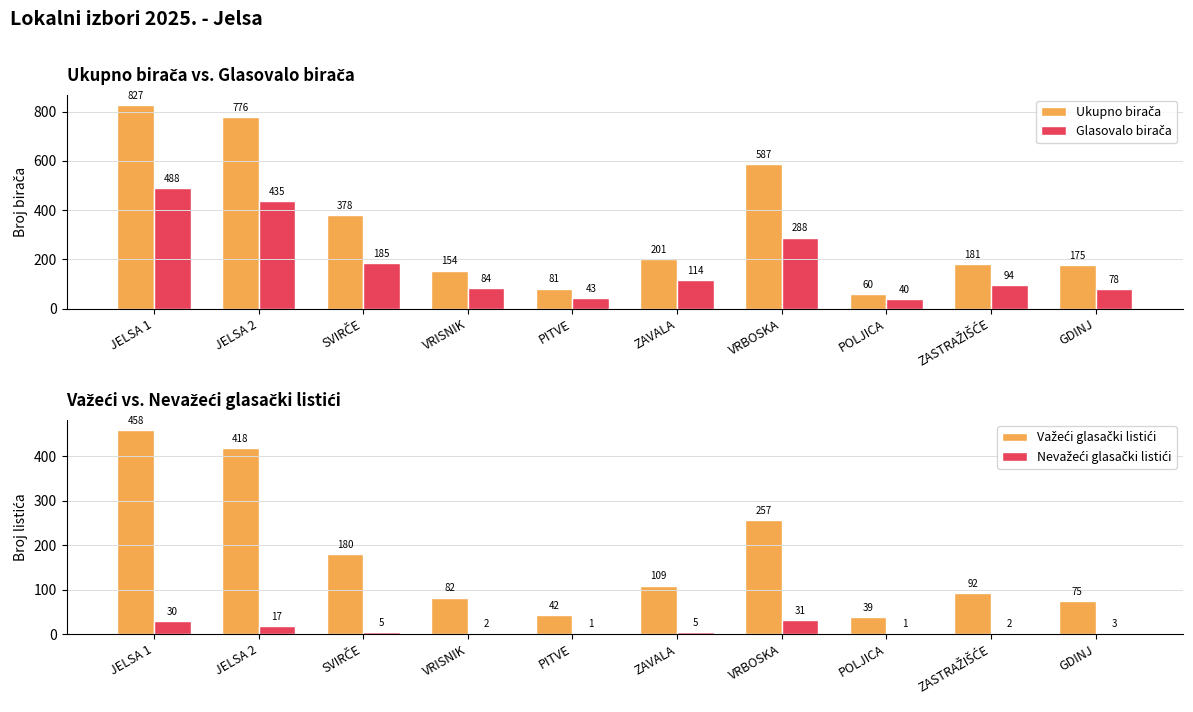

Between JELSA 1 and SVIRČE, which is larger?

JELSA 1